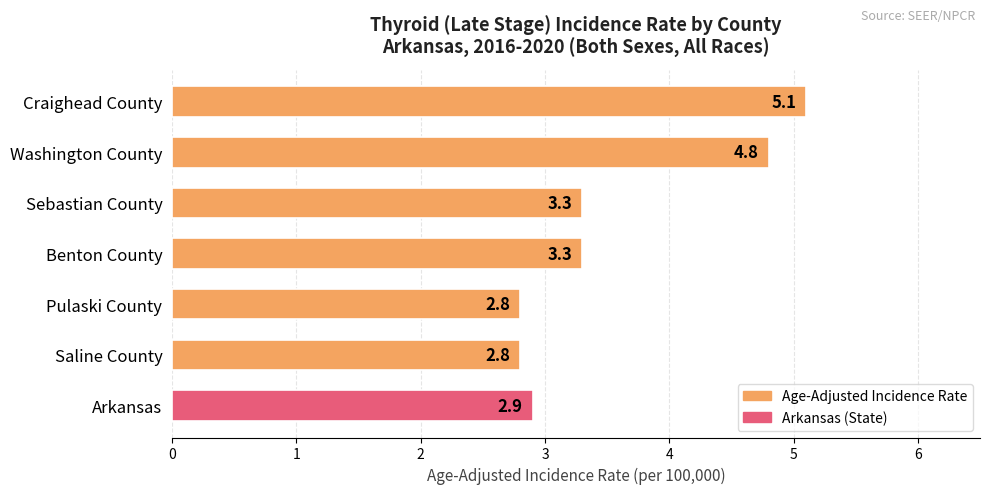

What is the sum of all values?

25.0